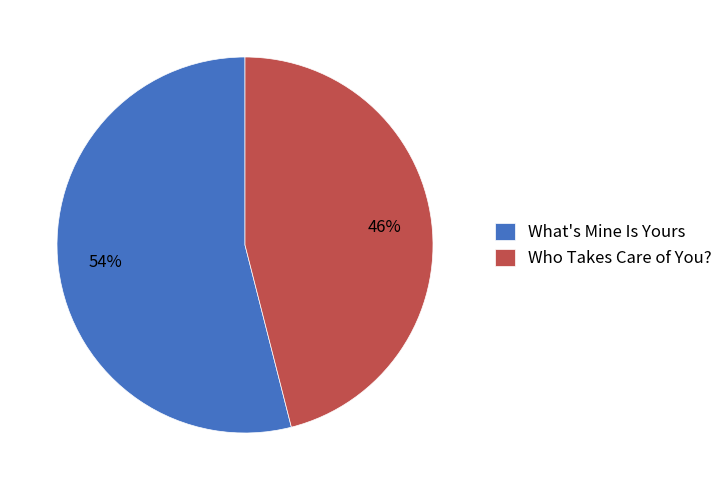

Count the number of slices in the pie.

2